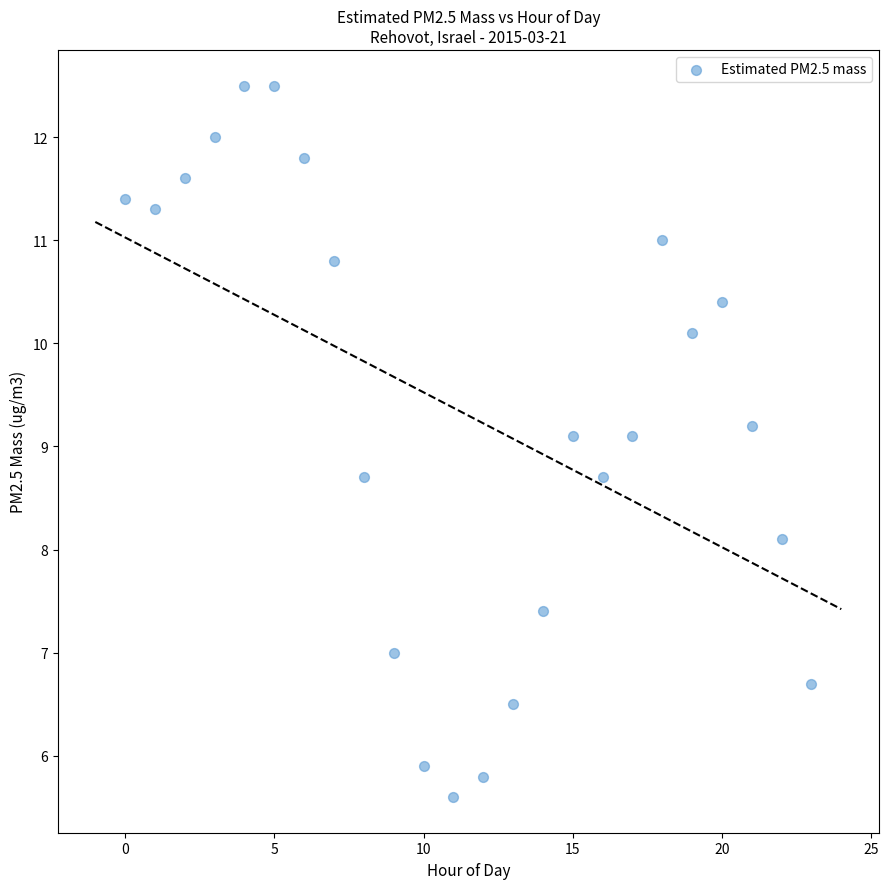

What is the range of Y values (max minus min)?

6.9